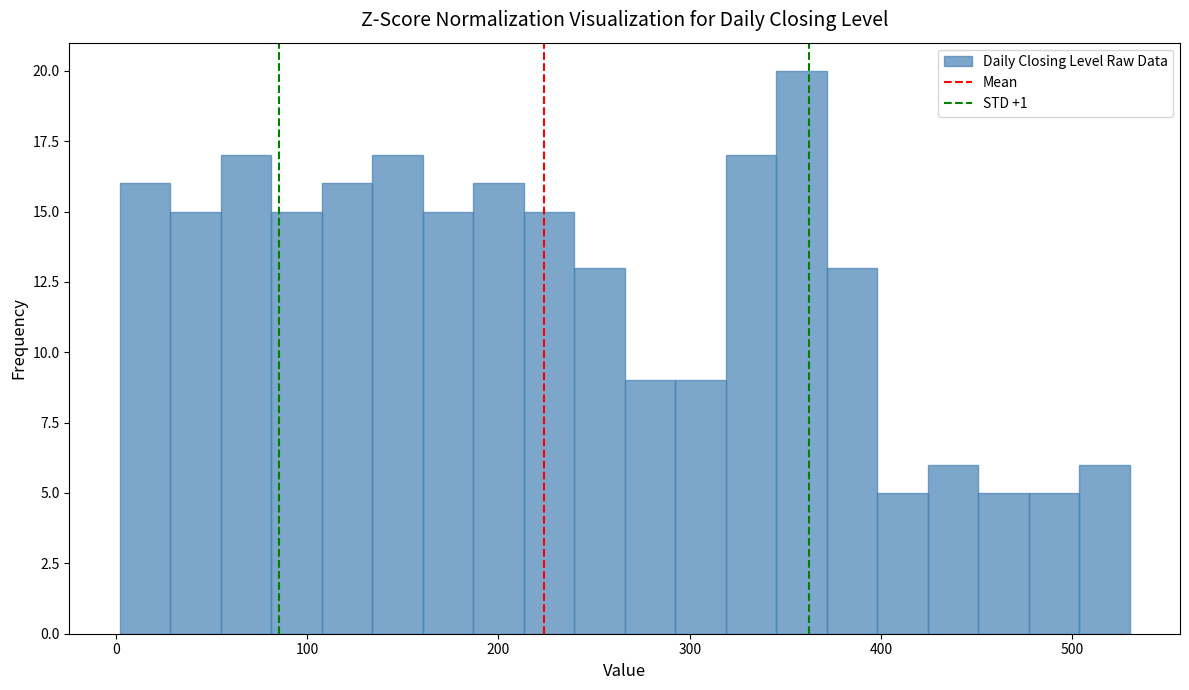

Read against the x-axis, roughly where is the centre of the tallest bar?

360